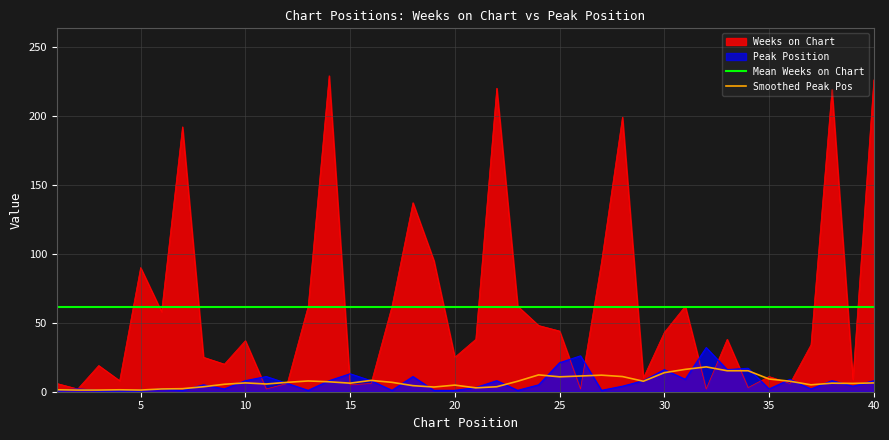

Reading right to left, transcribe all the data shown in this chart.

Weeks on Chart: 226	9	219	34	6	11	3	38	2	62	43	10	199	94	2	44	48	62	220	38	25	95	137	62	6	5	229	62	6	2	37	20	25	192	58	90	8	19	2	6
Peak Position: 8	4	8	2	9	2	17	16	32	9	16	8	4	1	26	21	5	1	8	3	1	1	11	1	8	13	8	1	6	11	8	2	5	1	2	1	1	1	2	1